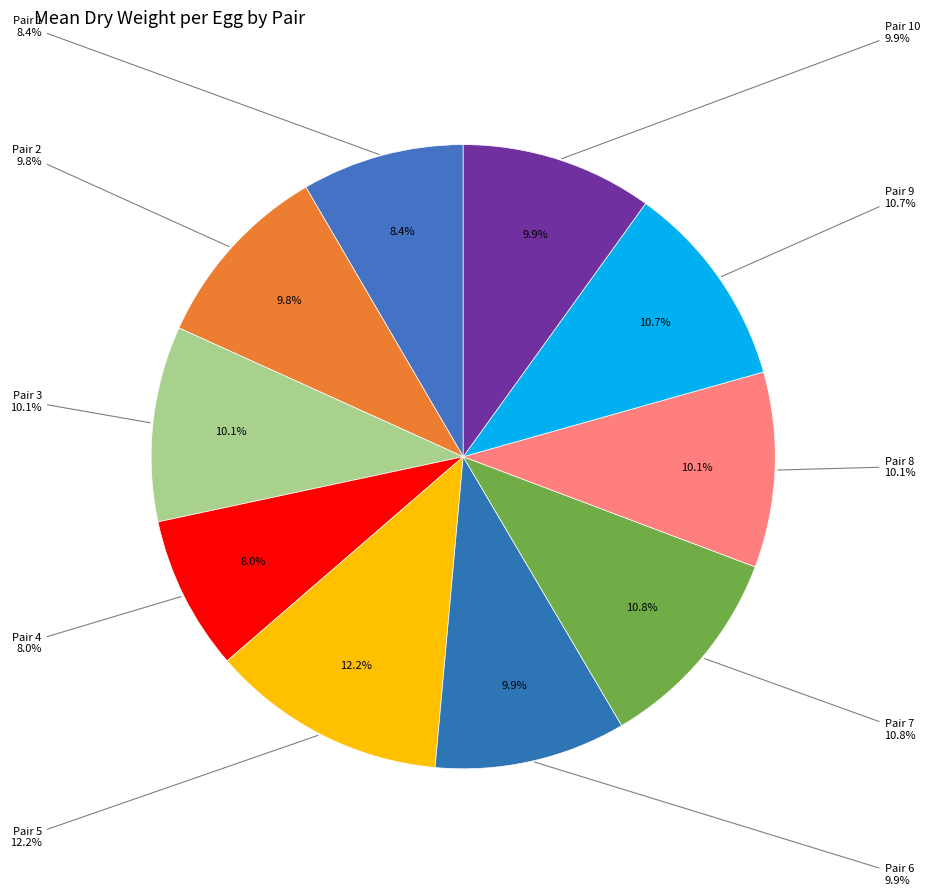

What is the smallest slice in the pie chart?

Pair 4